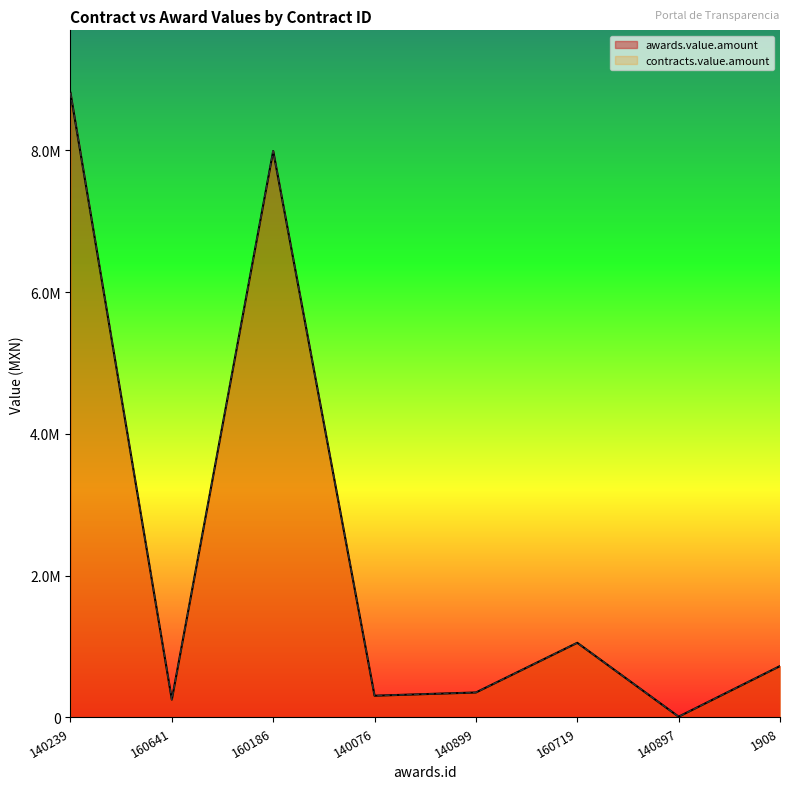

What is the lowest value of the contracts.value.amount series?

11020.0